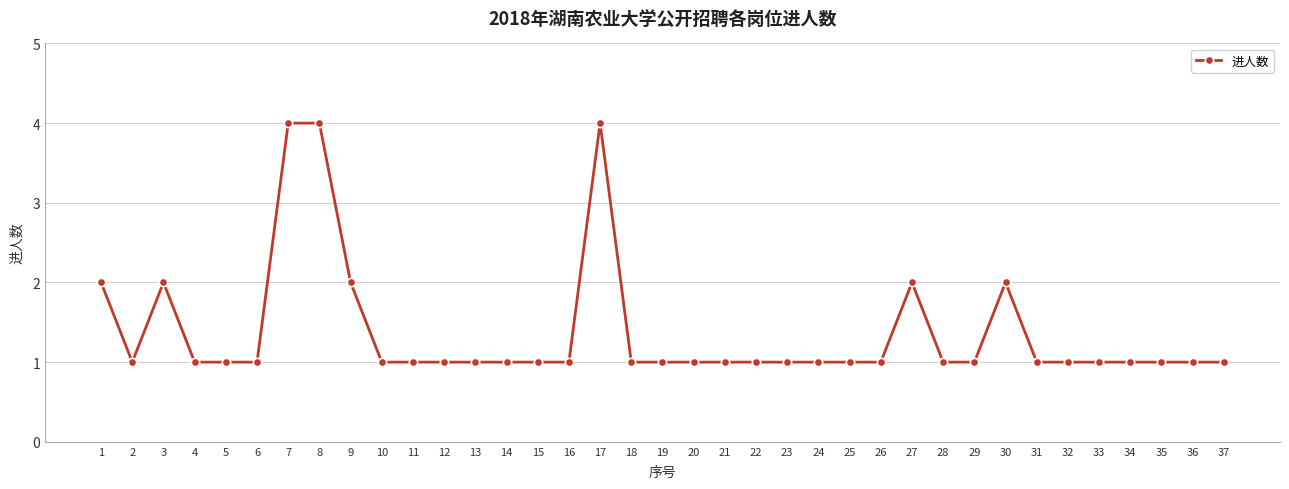

What is the maximum value shown in the chart?

4